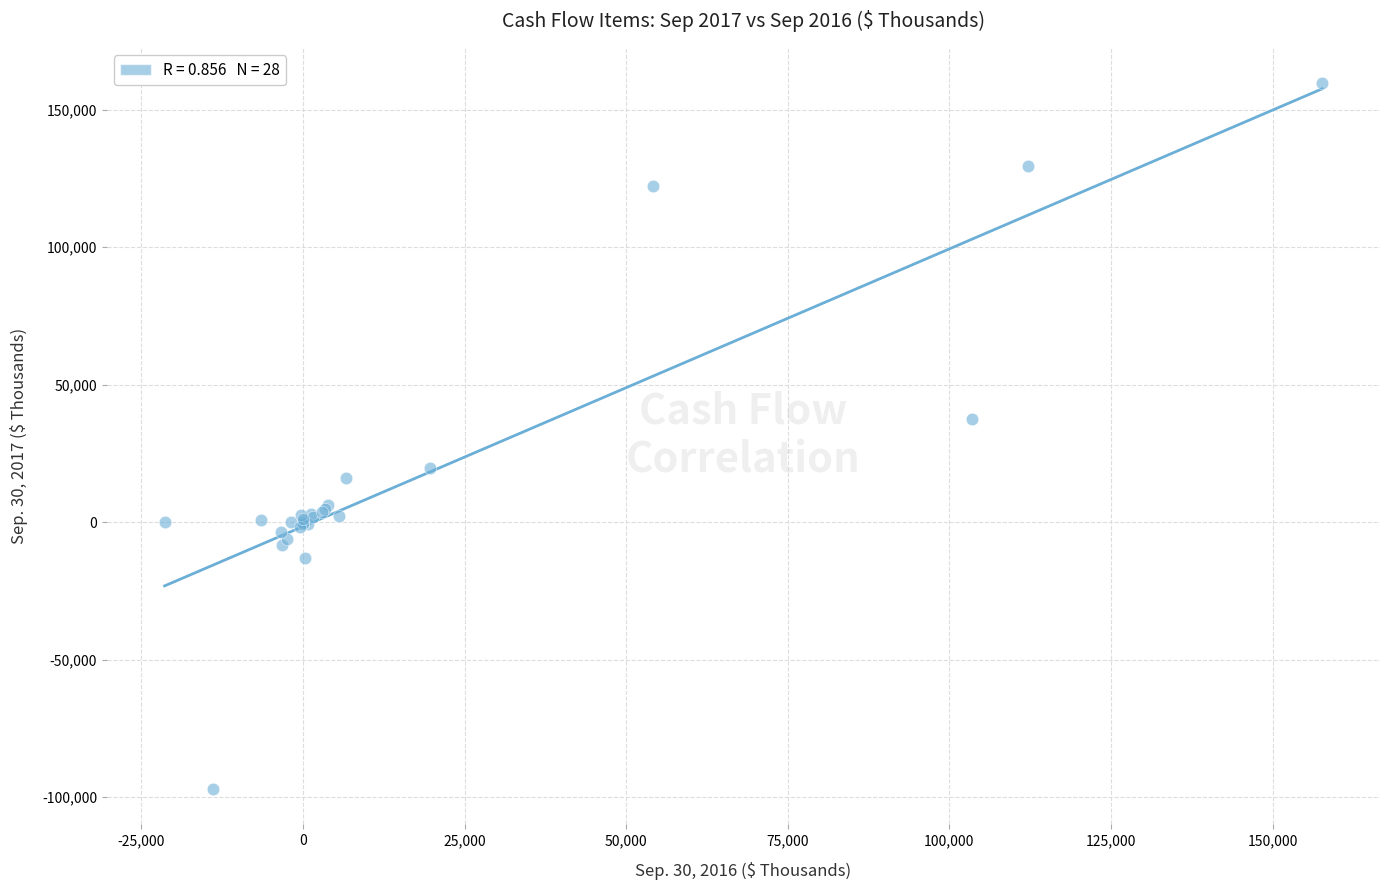

What Y value in the scatter plot is closest to 31295?

37433